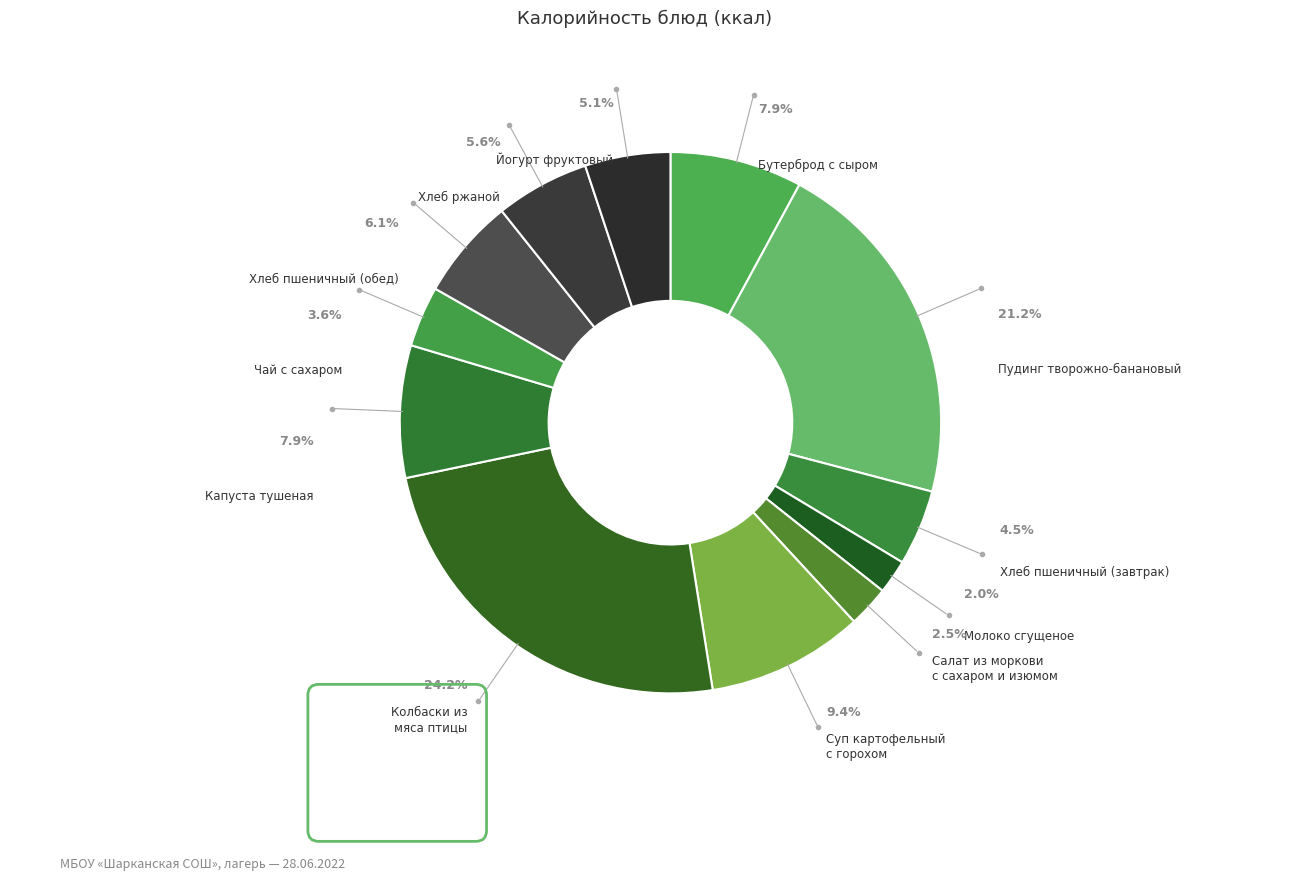

Does any single category account for the majority?

No